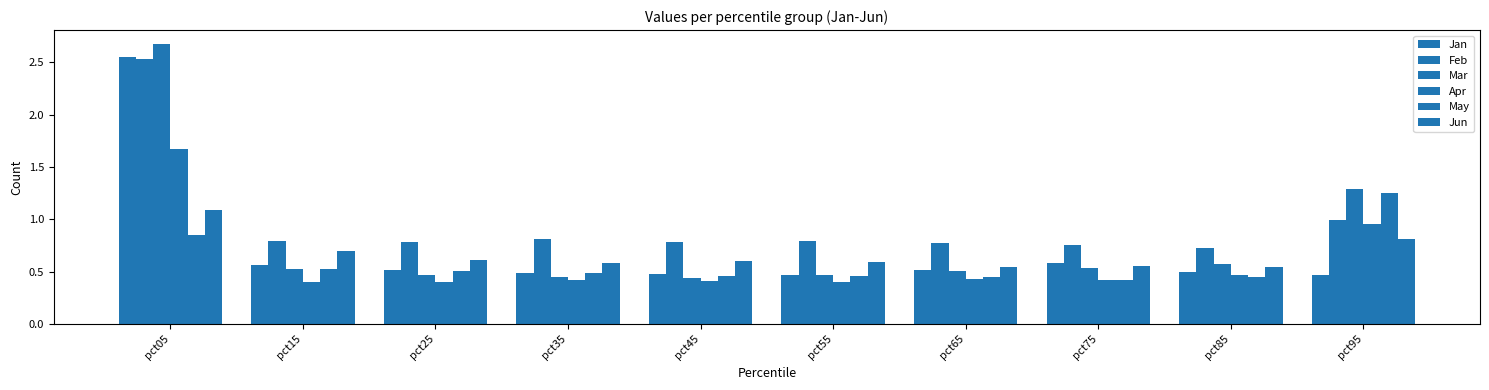

How many categories are shown in the chart?

10